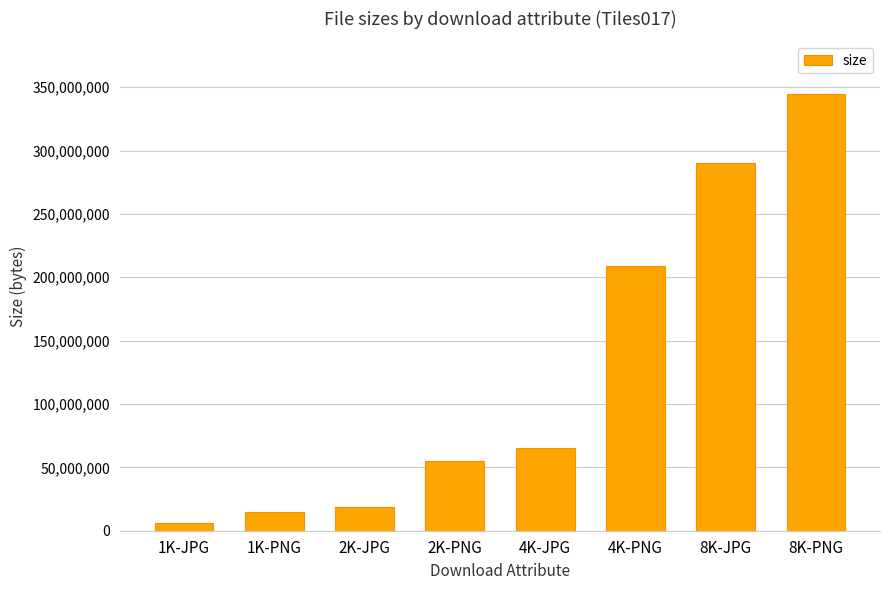

What is the greatest value displayed?

344768782